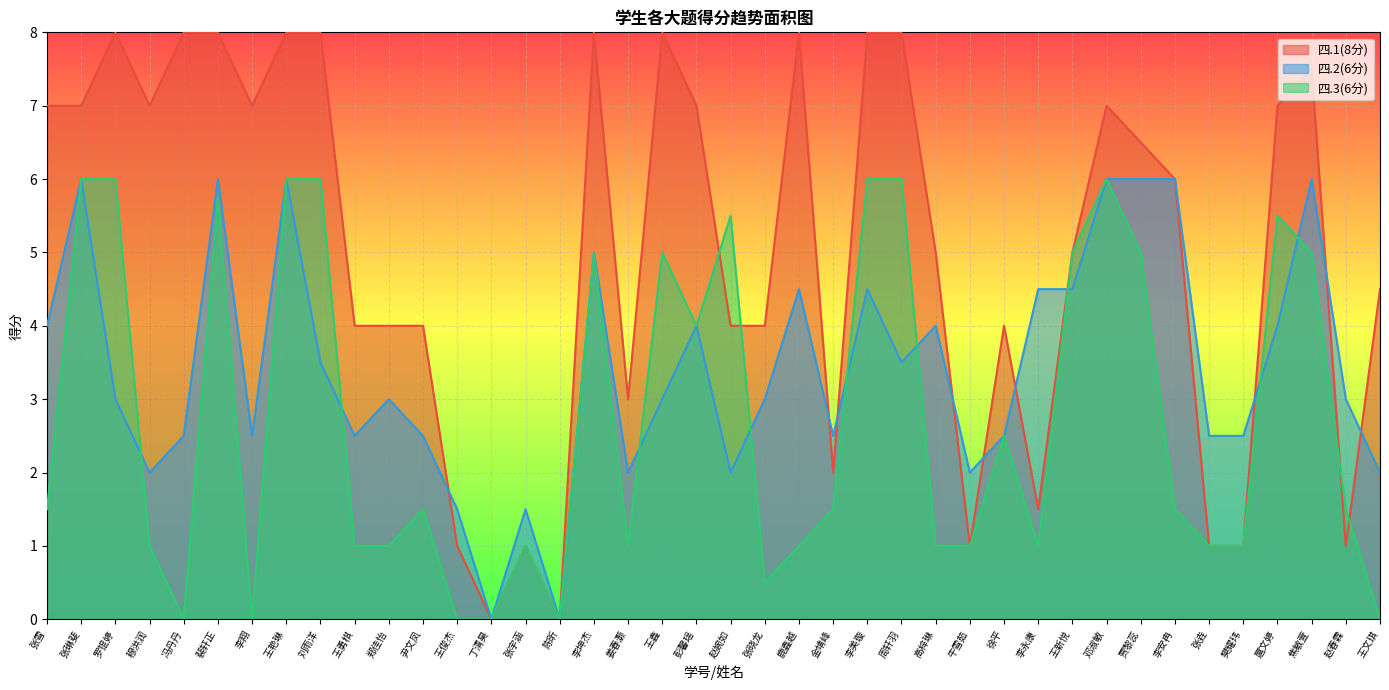

What is the difference between the maximum and minimum values in the 四.1(8分) series?

8.0